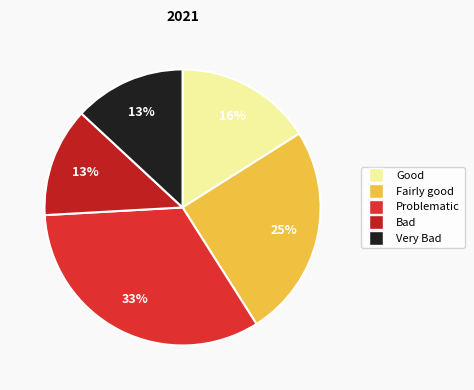

How many slices are in this pie chart?

5